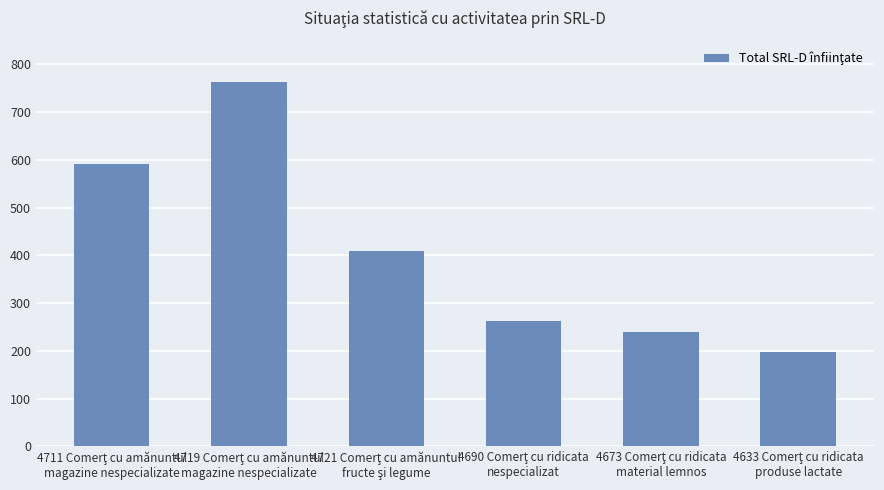

Reading left to right, list all the values displayed in this chart.

591	763	409	262	240	198